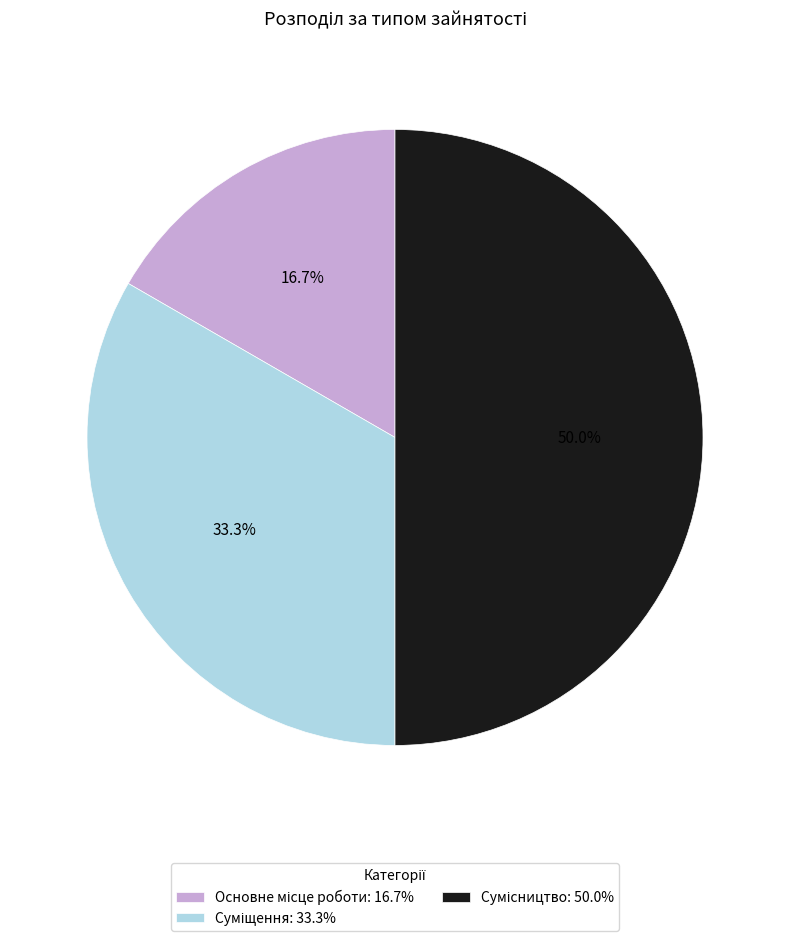

How many slices are in this pie chart?

3